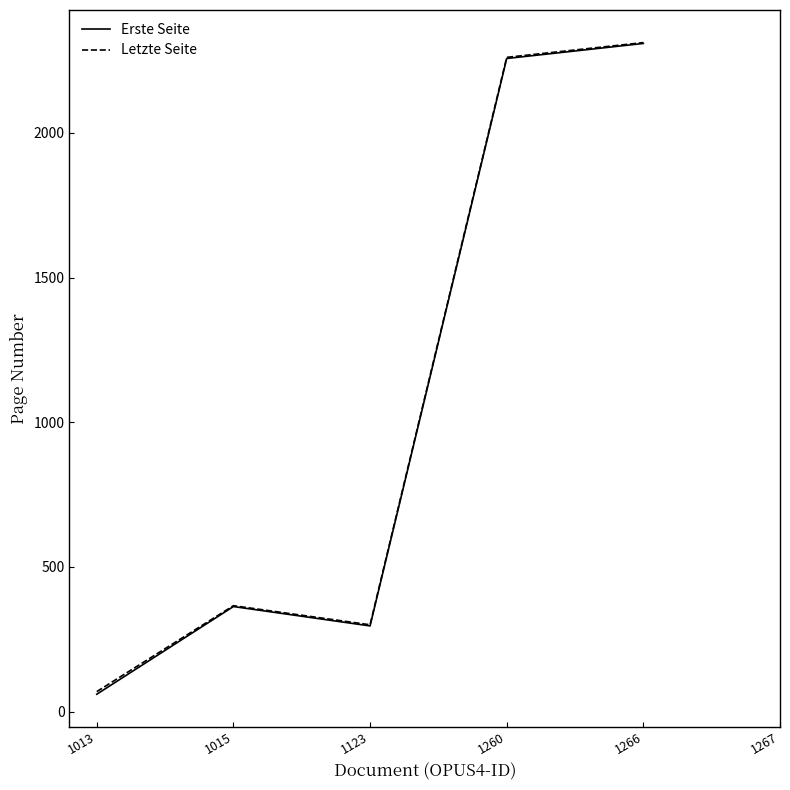

True or false: Erste Seite and Letzte Seite intersect in this chart.

False